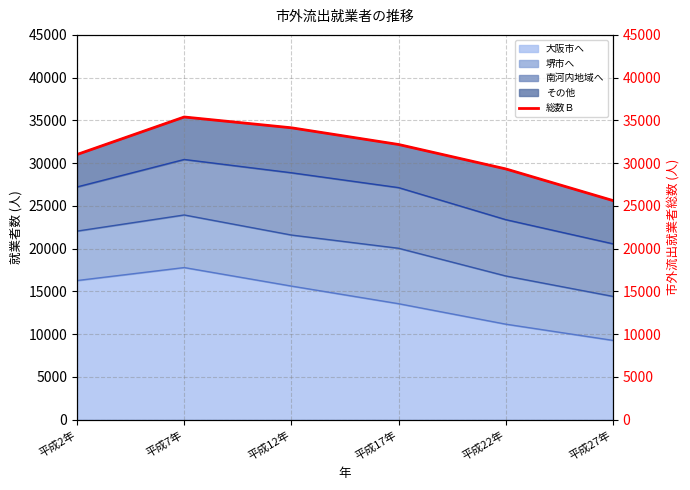

Does the chart have visible grid lines?

Yes